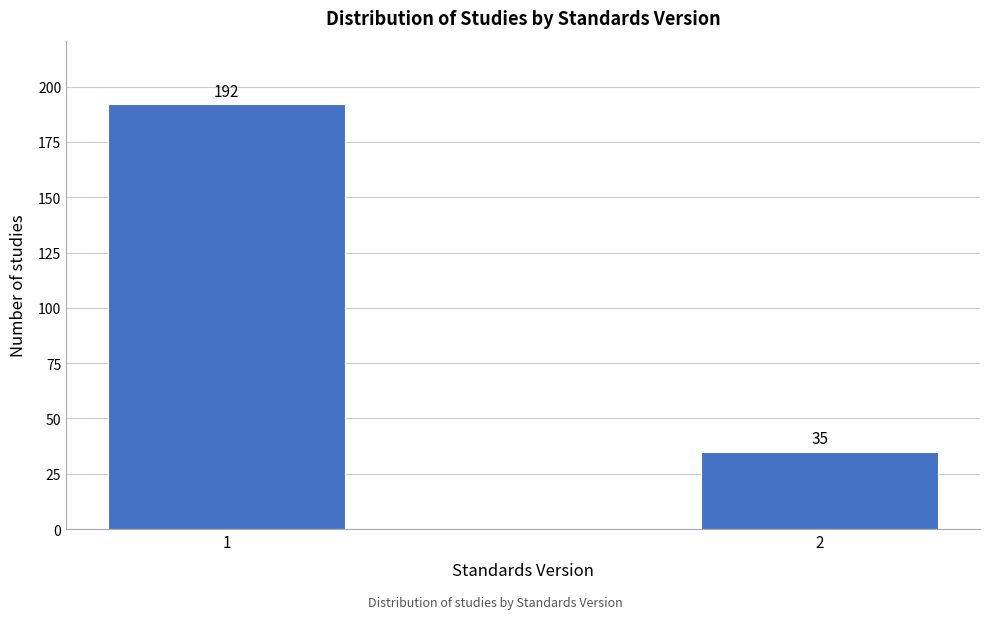

Reading left to right, extract all data points from this chart.

1=192	2=35